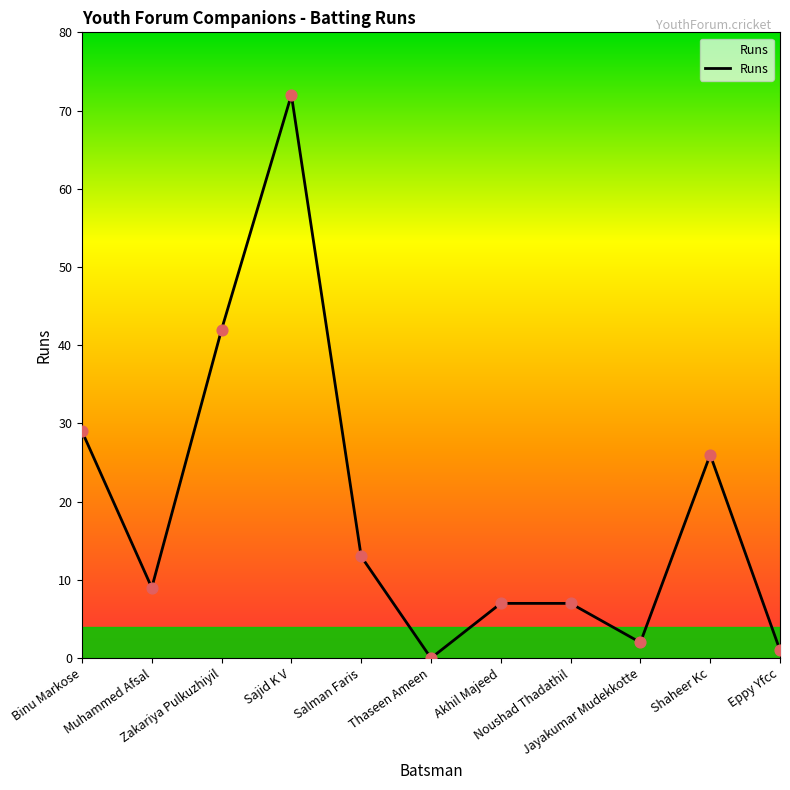

What is the change in value from Noushad Thadathil to Shaheer Kc?

+19